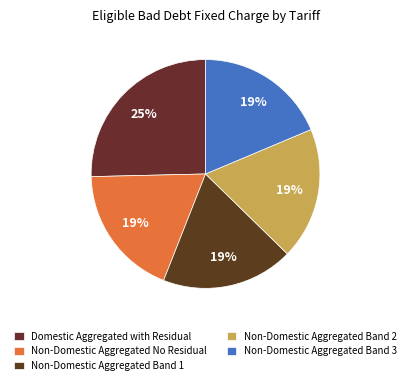

Which slice is the smallest?

Non-Domestic Aggregated No Residual